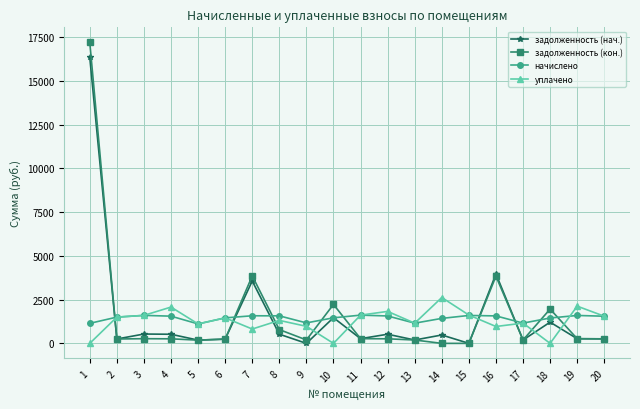

Is the value of задолженность (нач.) at 12 greater than the value of начислено at 9?

No